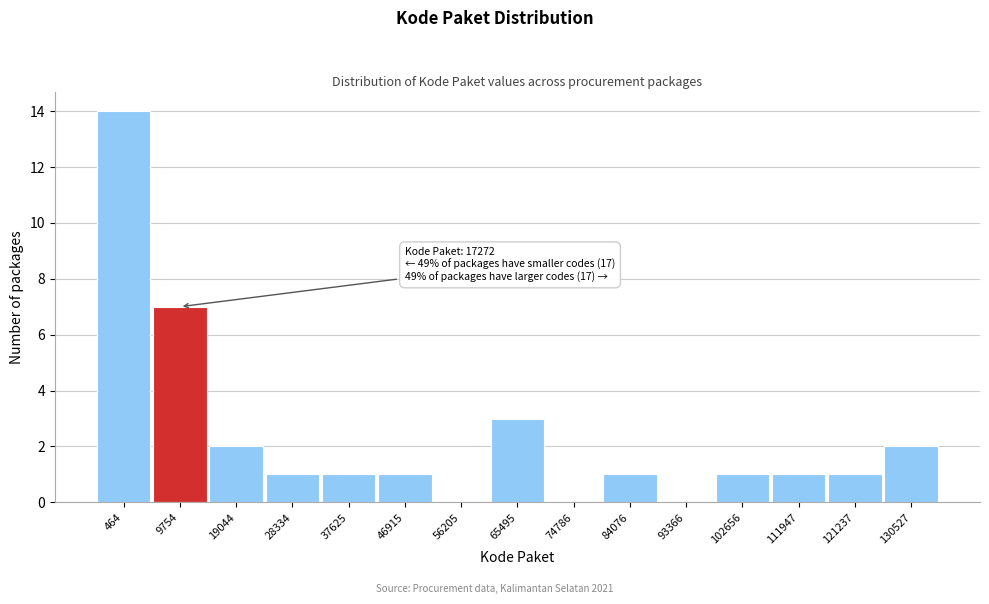

Reading right to left, transcribe all the data shown in this chart.

130527=2	121237=1	111947=1	102656=1	93366=0	84076=1	74786=0	65495=3	56205=0	46915=1	37625=1	28334=1	19044=2	9754=7	464=14